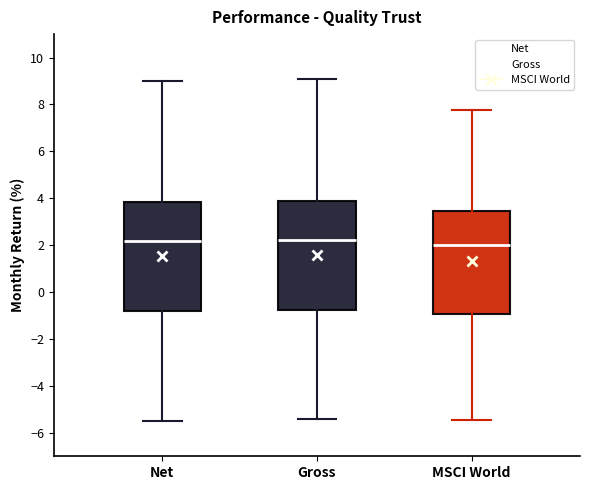

Where does the median line of the box for Net sit on the y-axis? The values are not printed on the chart, so give them approximately, as read against the axis.

2.2